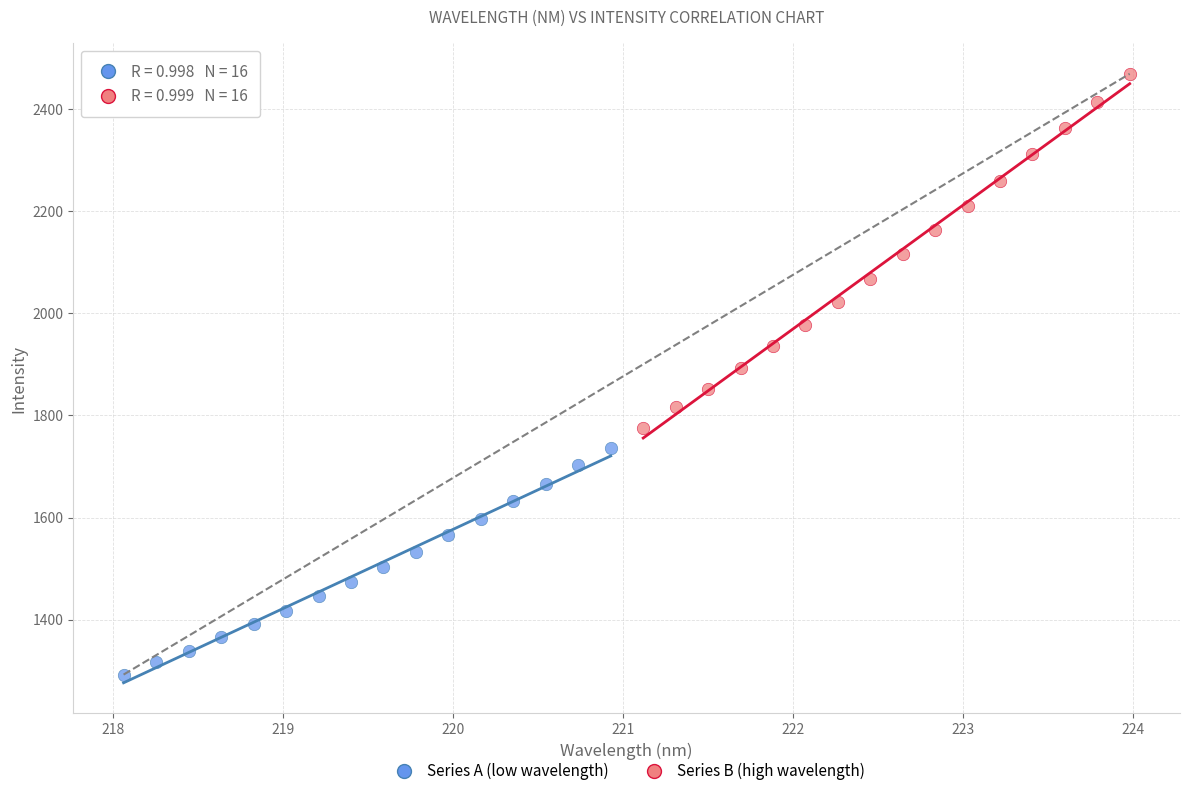

Which series has the widest spread of Y values?

Series B (high wavelength)